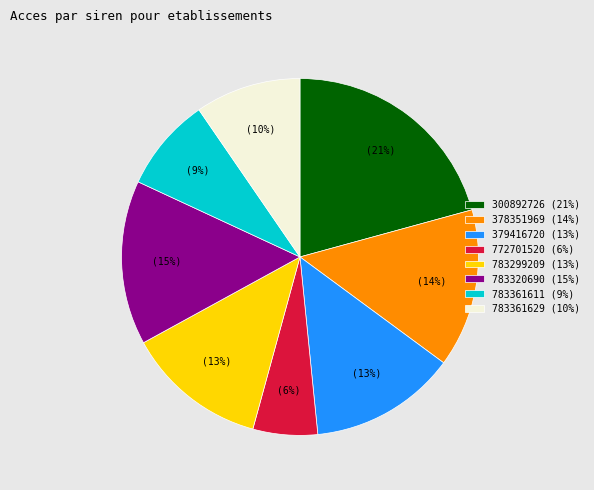

To the nearest percent, what is the difference between the largest and smallest slice percentages?

15%